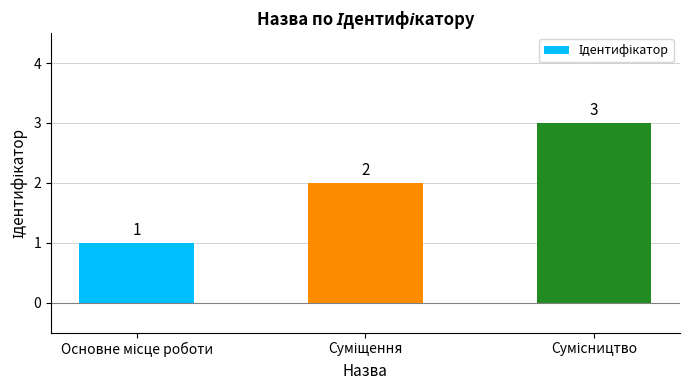

What is the sum of all values?

6